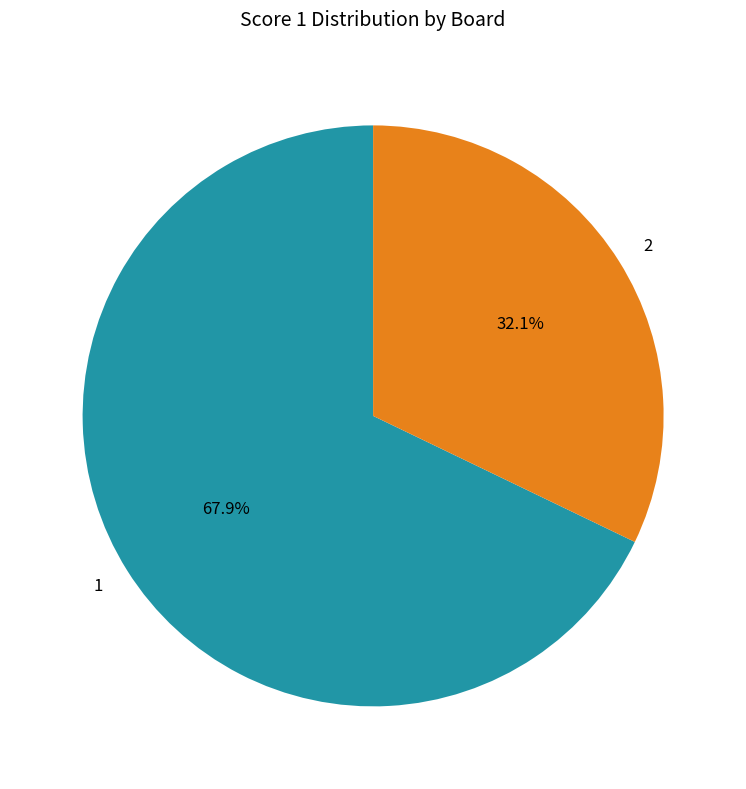

What is the ratio of the value at 2 to the value at 1?

0.5